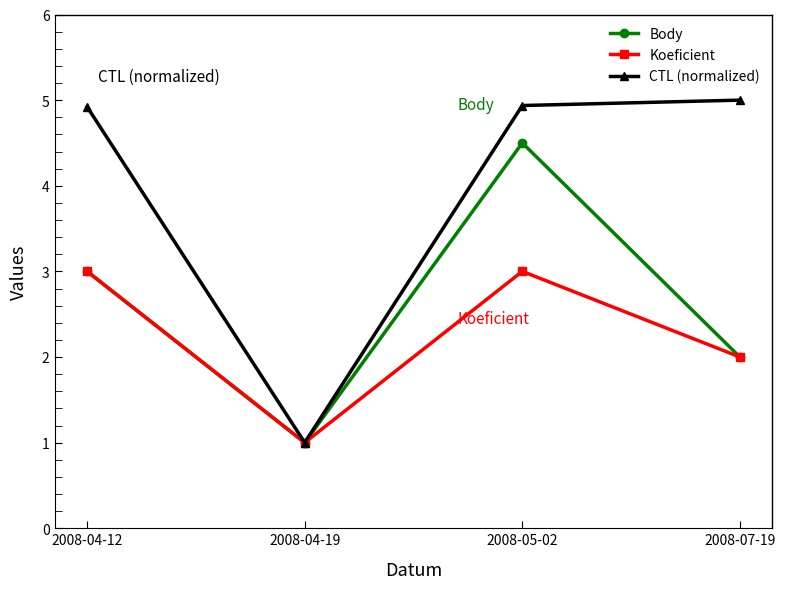

Reading left to right, extract all data points from this chart.

Body: 3.0	1.0	4.5	2.0
Koeficient: 3.0	1.0	3.0	2.0
CTL (normalized): 4.9	1.0	4.9	5.0